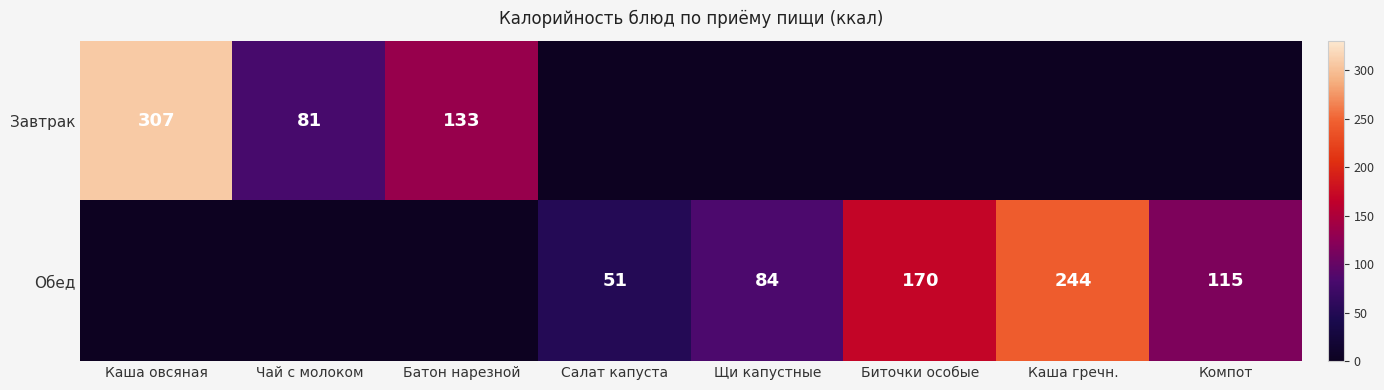

The Завтрак series shows 81 at Чай с молоком. True or false?

True